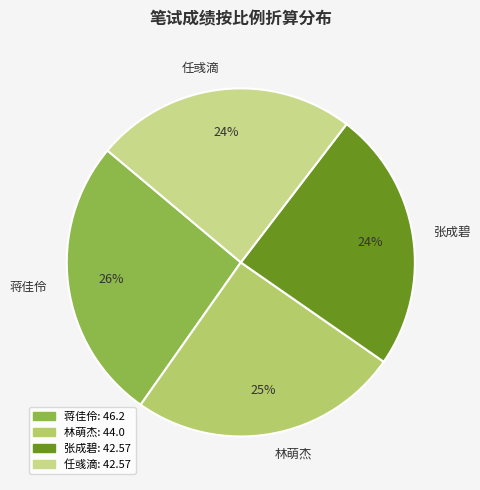

To the nearest percent, what percentage of the pie is 林萌杰?

25%